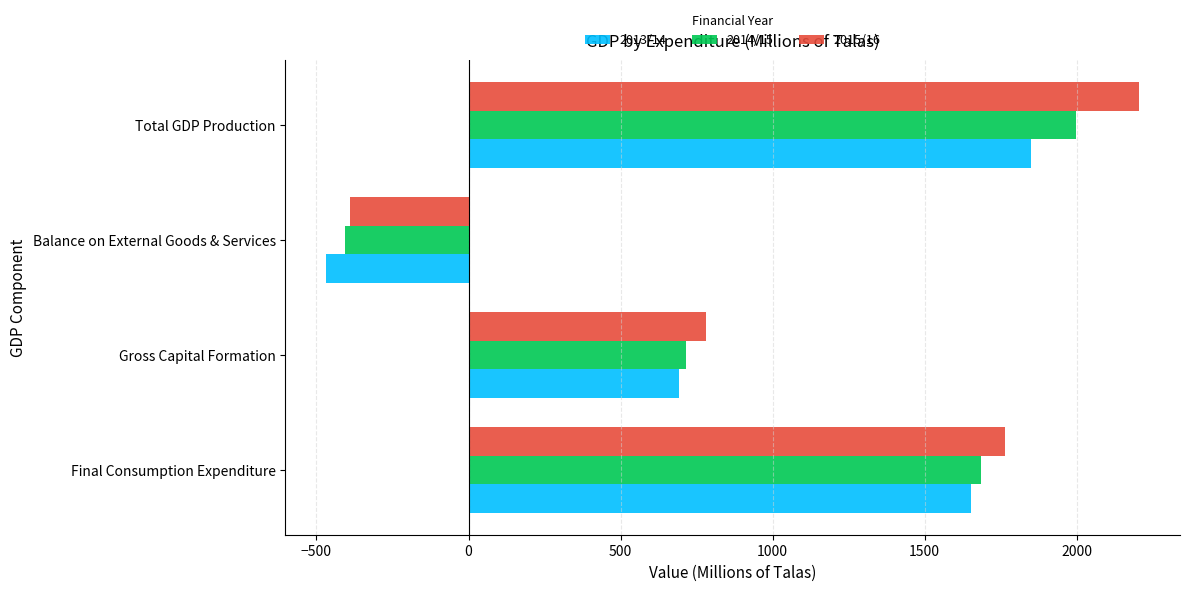

The value of 2015/16 at Balance on External Goods & Services is -79.5. True or false?

False